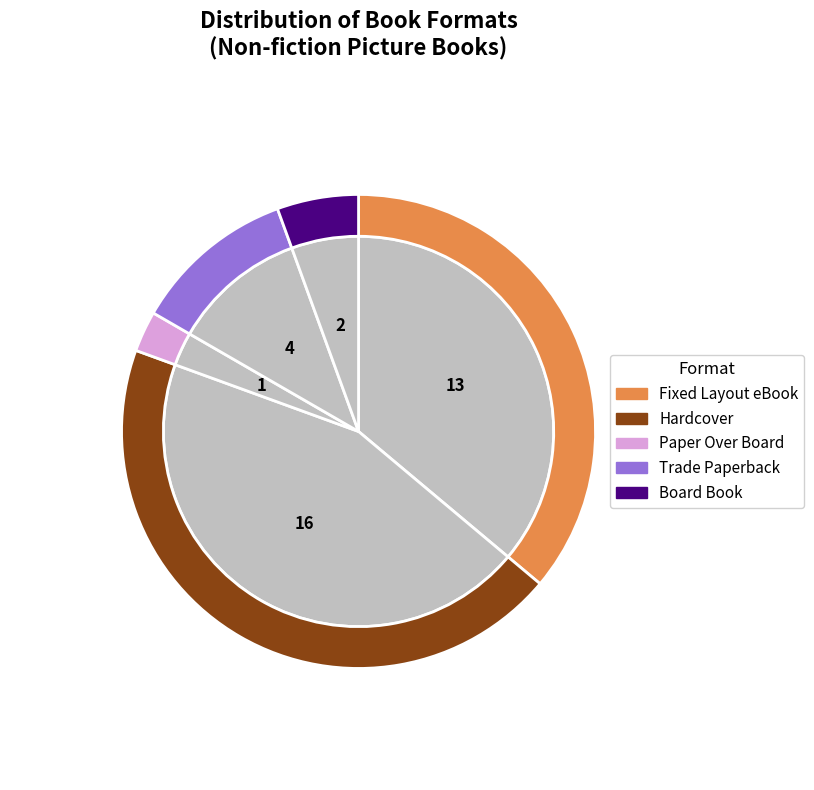

Does any single category account for the majority?

No